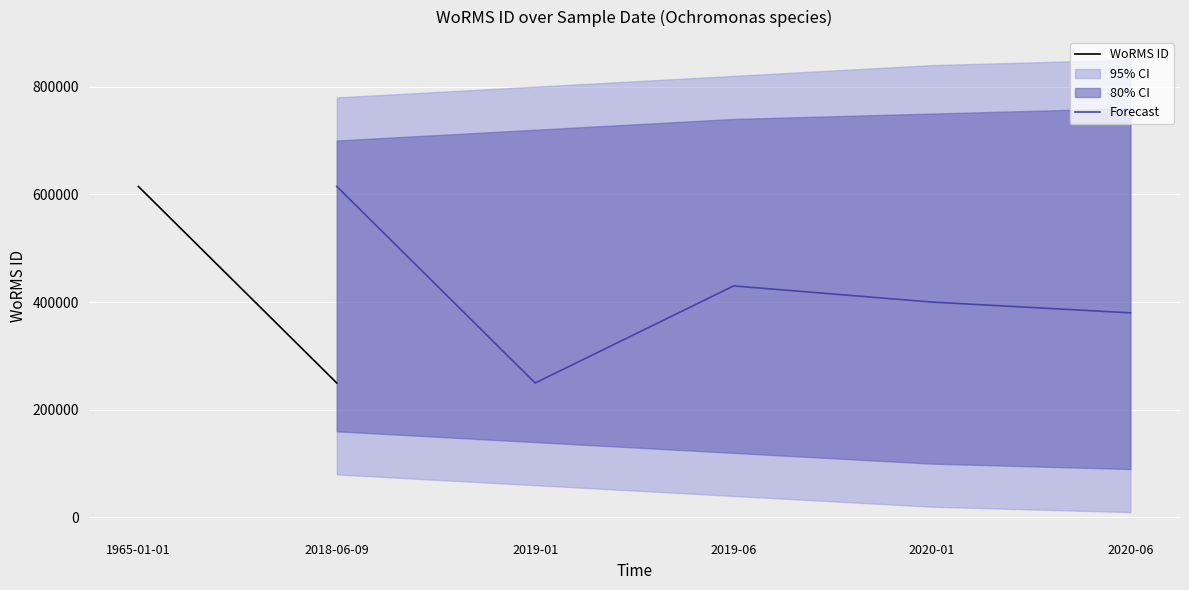

Which has a higher value, 09-06-2018 or 01-01-1965?

01-01-1965